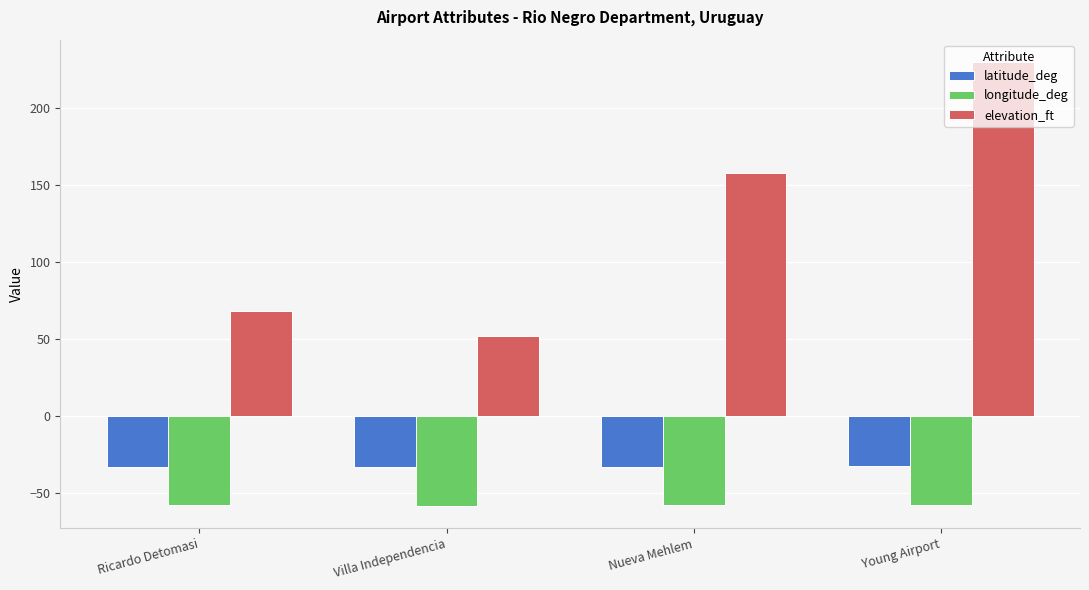

Which series has the widest spread of values?

elevation_ft